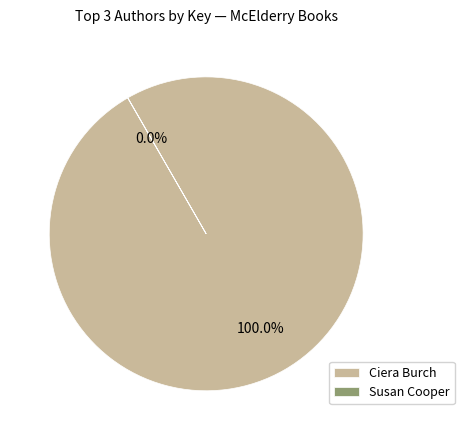

Which category has the biggest portion of the pie?

Ciera Burch